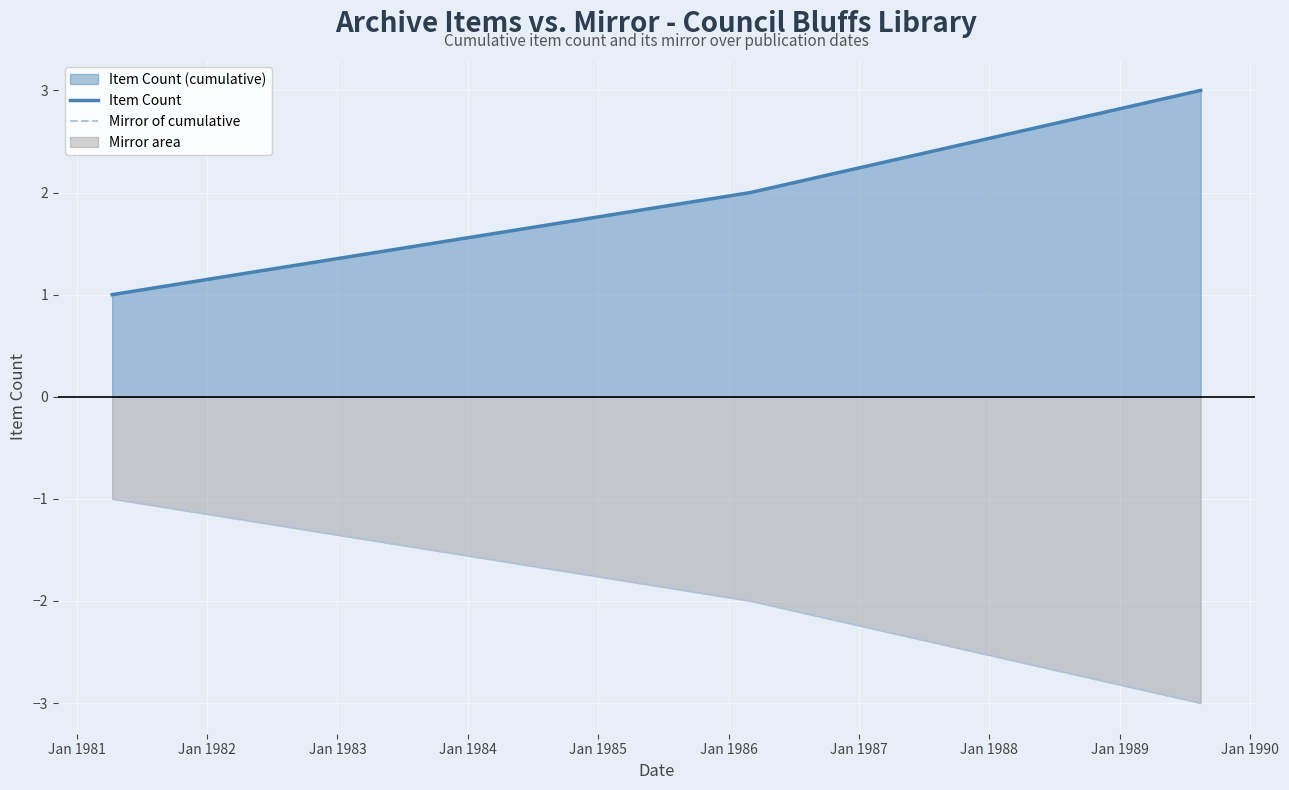

Reading left to right, list all the values displayed in this chart.

Item Count: 1	2	3
Mirror of cumulative: -1	-2	-3